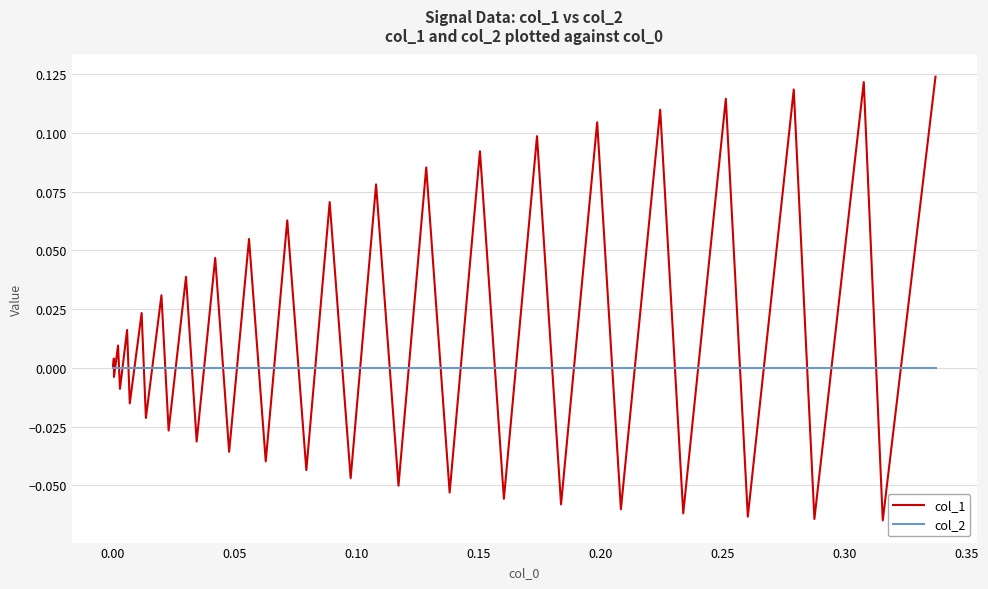

How many interior local peaks does the col_1 series have?

19